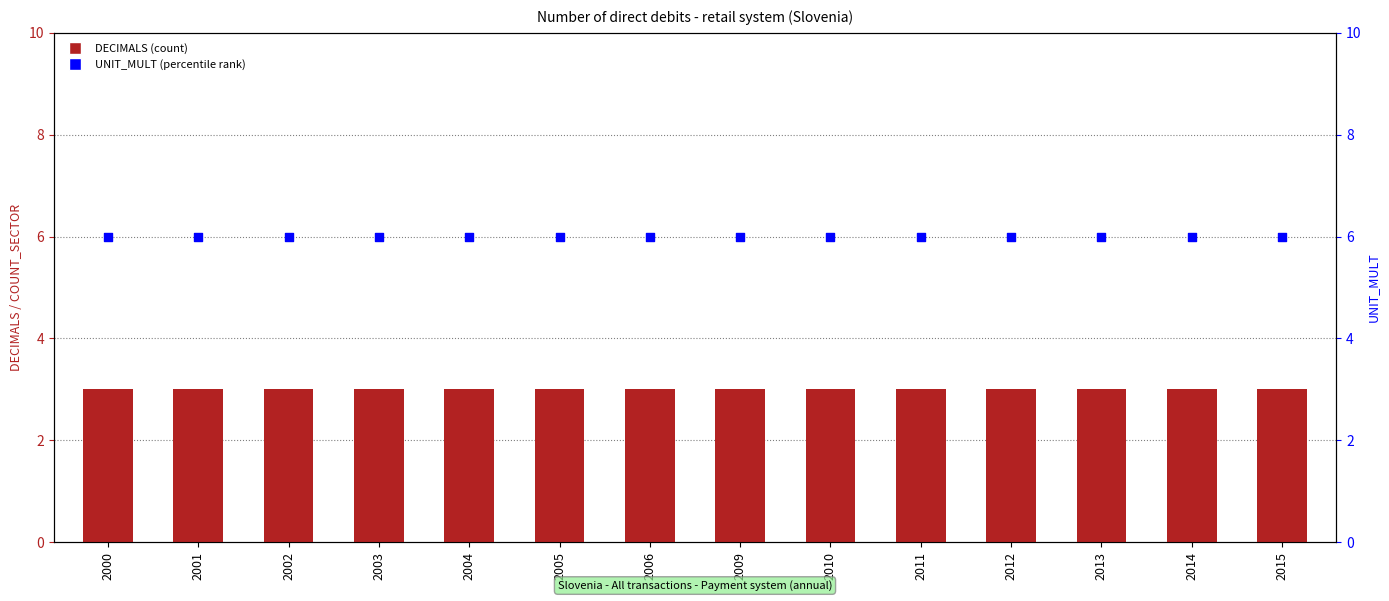

Is the value of UNIT_MULT at 2004 greater than the value of DECIMALS at 2012?

Yes